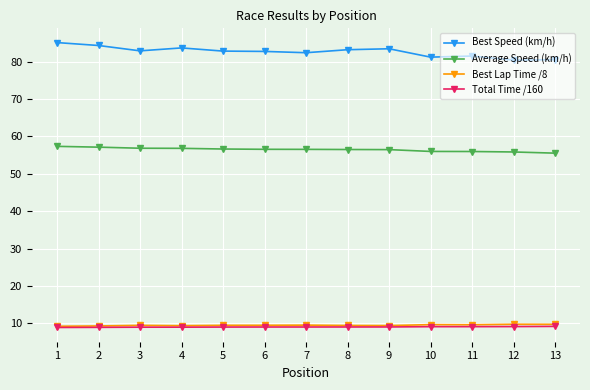

True or false: Average Speed (km/h) has a value of 97.4 at 3.

False